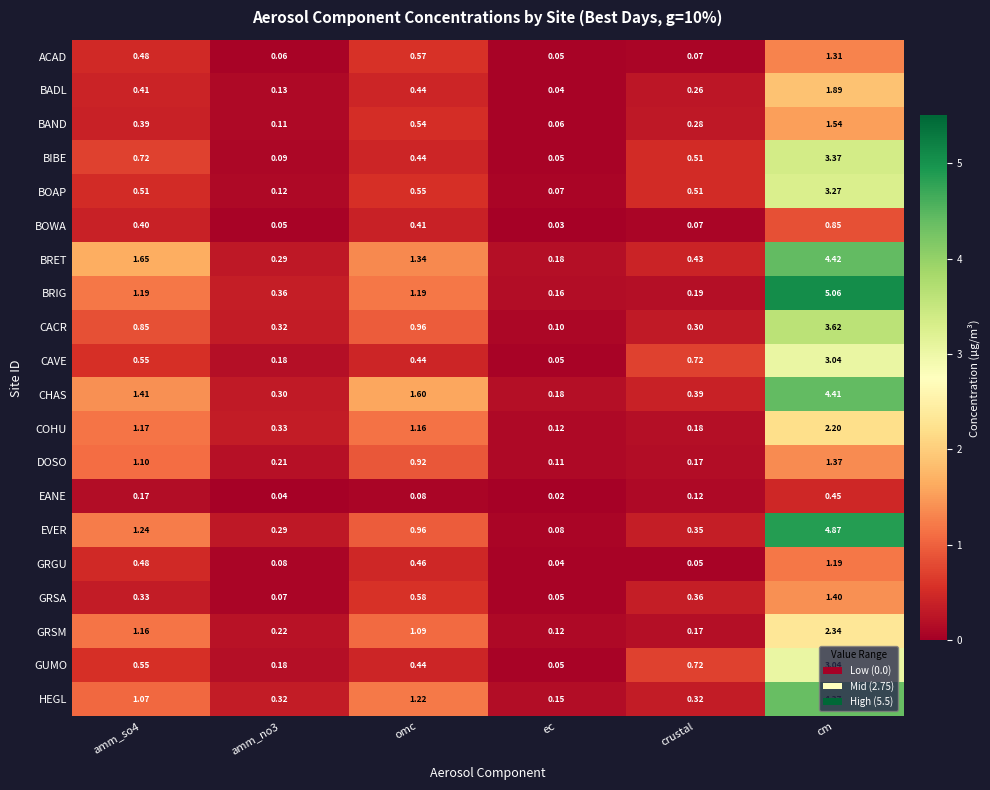

At which category is the sum across all series the highest?

cm